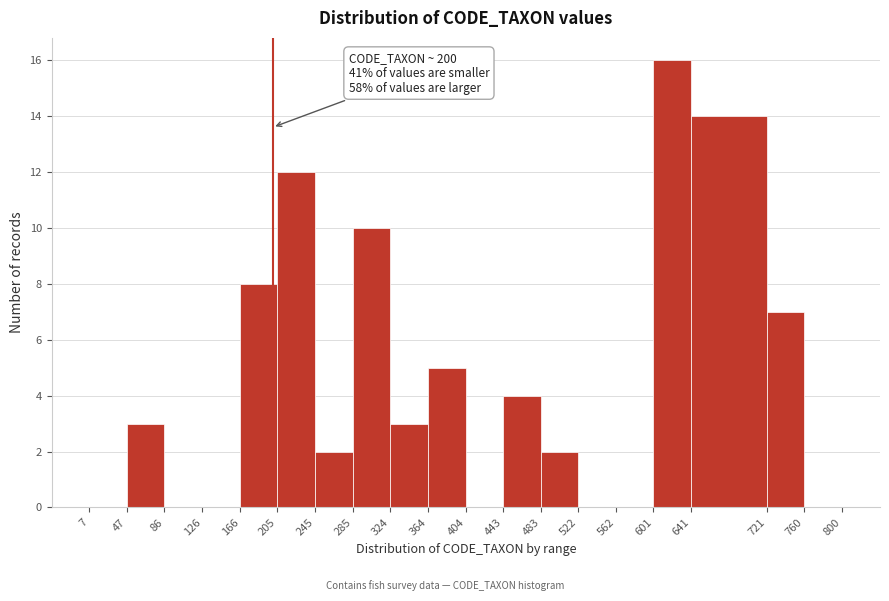

Which range on the x-axis has the tallest bar?

601 to 641